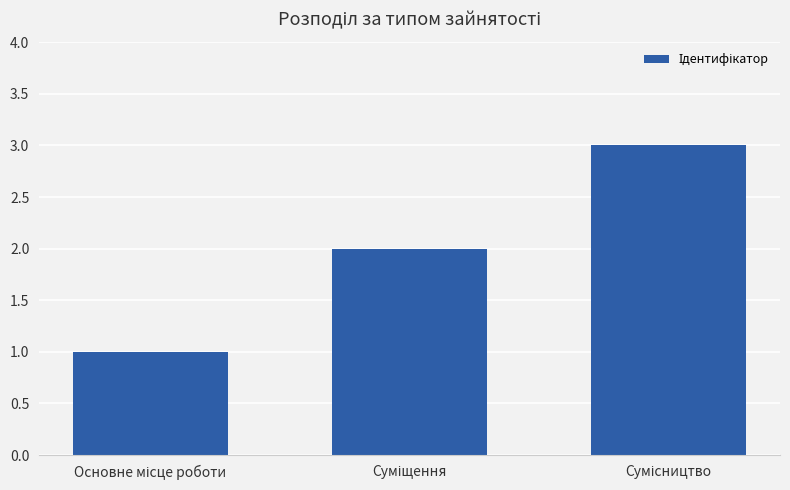

What is the sum of all values?

6